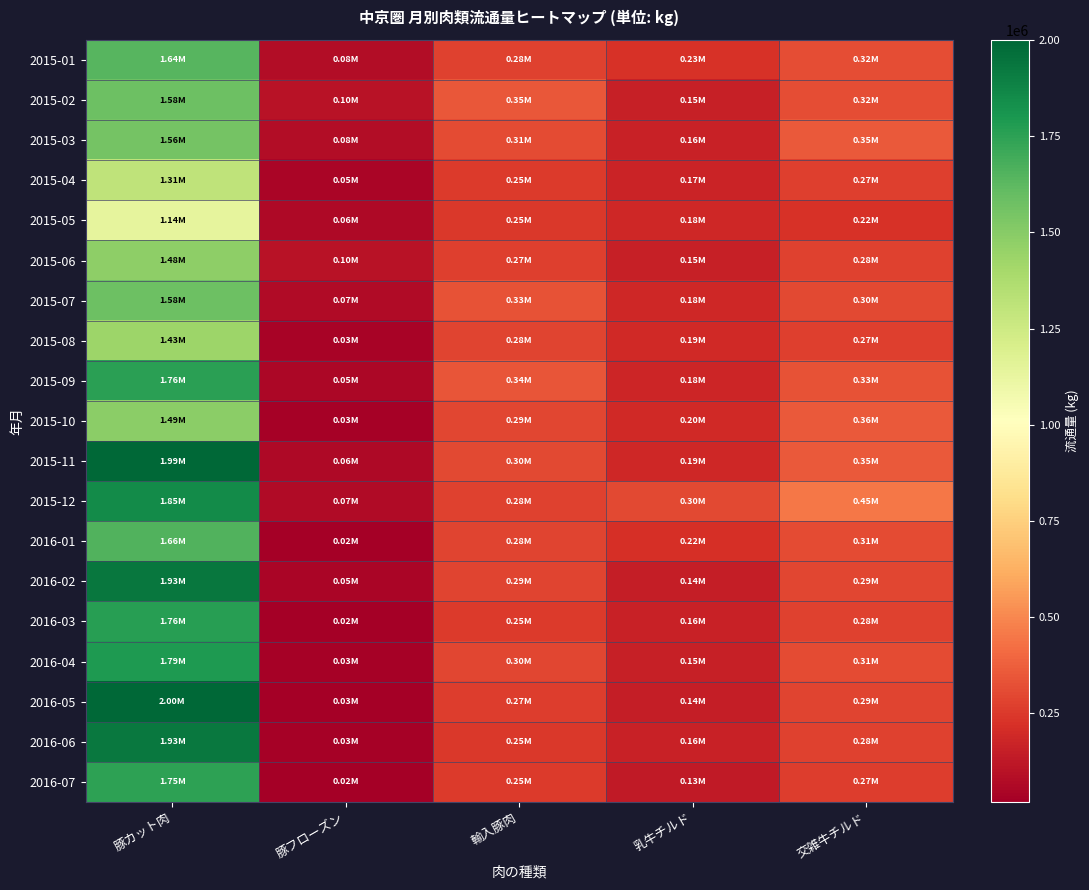

Which series has the largest total across all categories?

2015-12